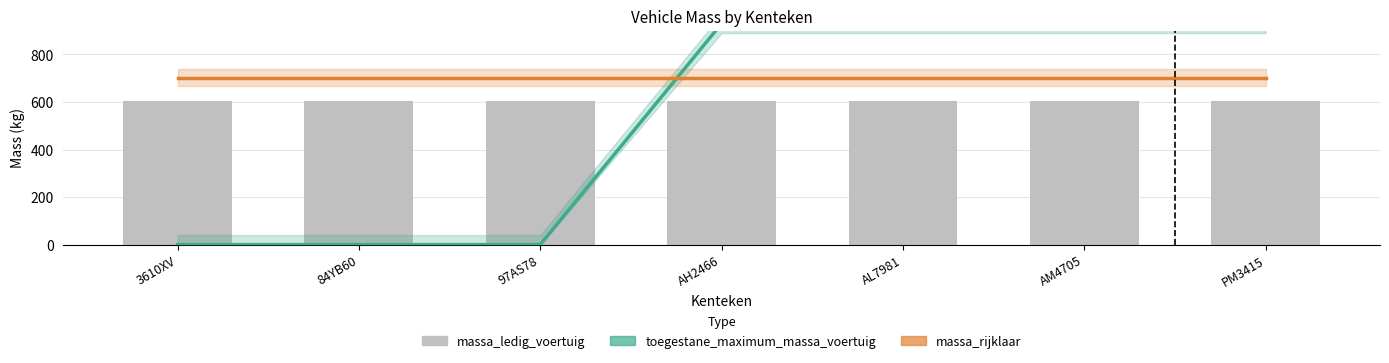

The massa_rijklaar series shows 703 at AH2466. True or false?

True